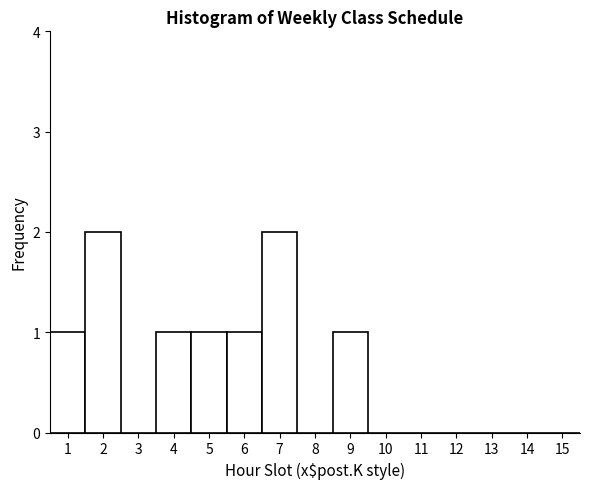

How tall is the bar that spans 1.5 to 2.5 on the x-axis? The values are not printed on the chart, so give them approximately, as read against the axis.

2